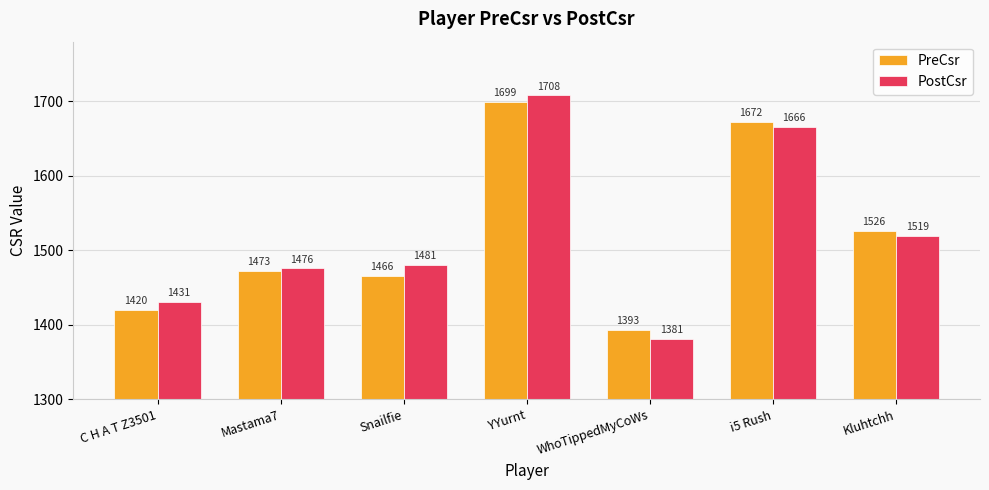

What is the difference between the second highest and second lowest values in the PreCsr series?

252